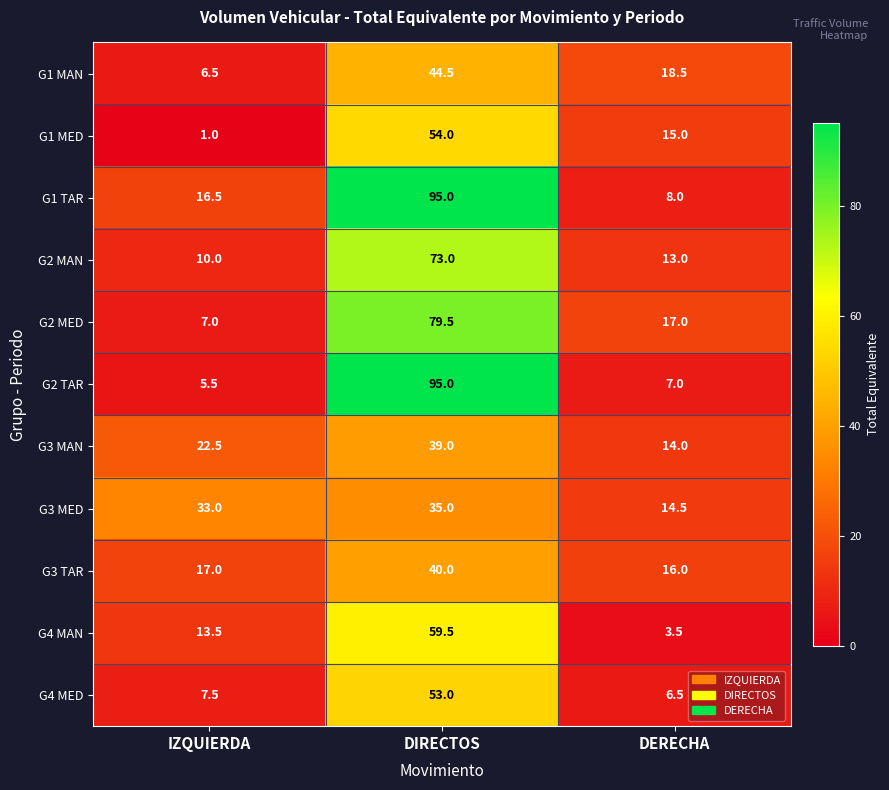

What is the difference between the highest and lowest values at DERECHA?

15.0